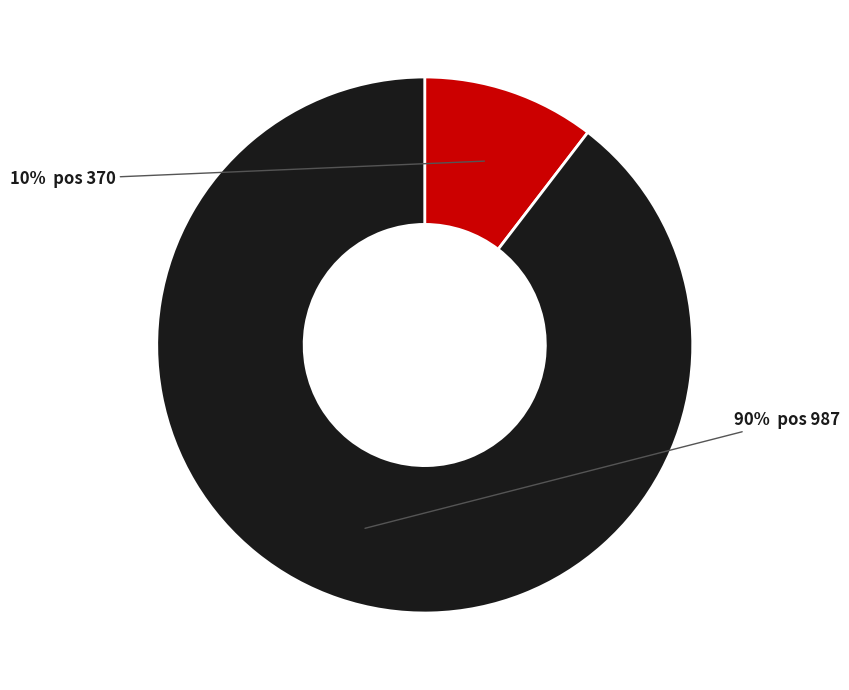

Does any single category account for the majority?

Yes